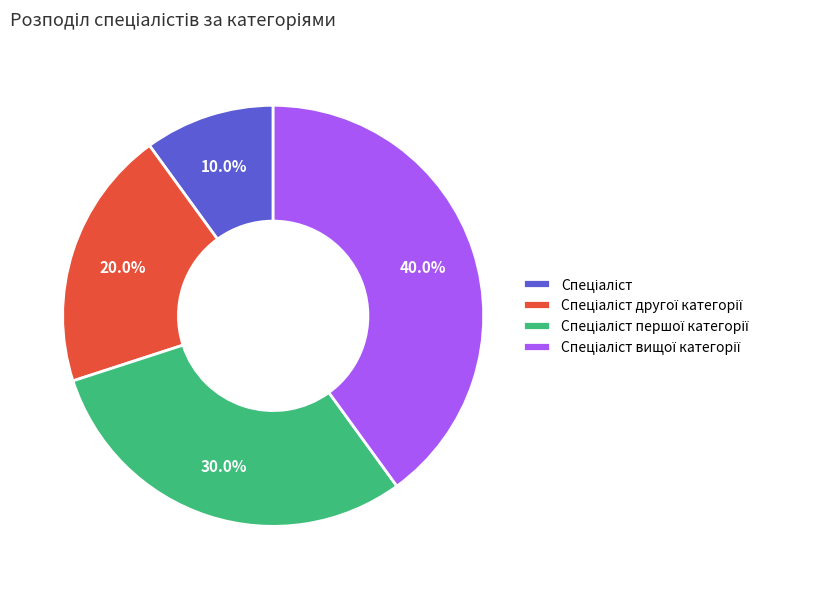

Is there any slice that represents more than half of the pie?

No